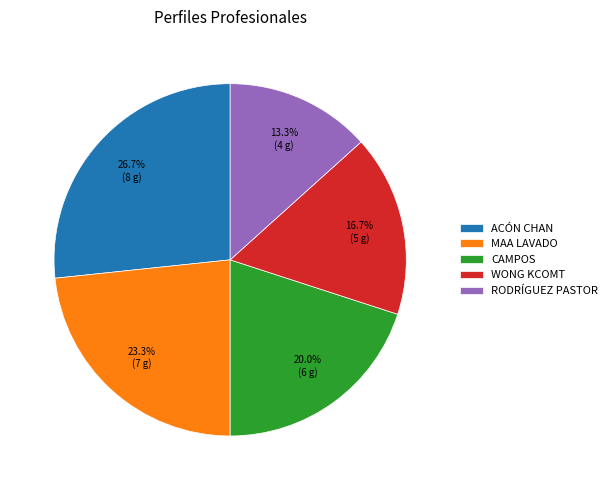

How many segments does this pie chart have?

5